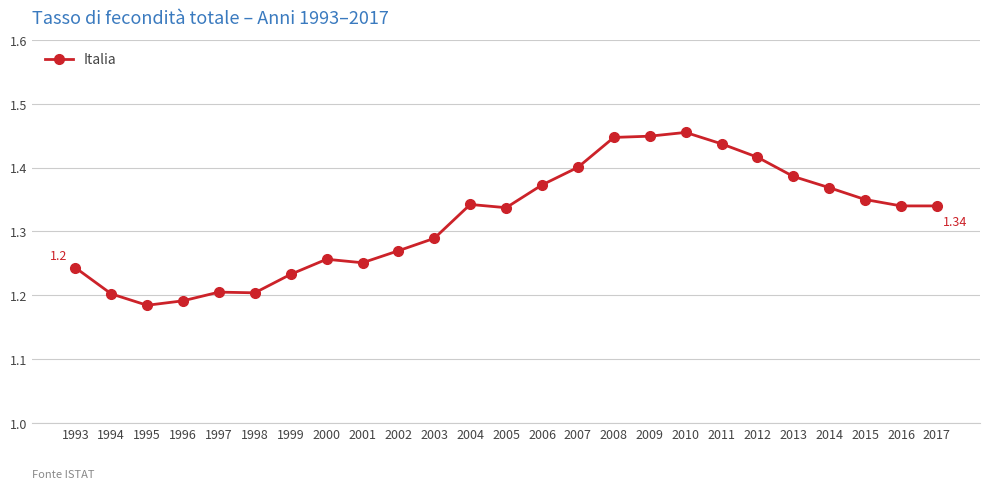

What is the difference between the second highest and second lowest values?

0.3